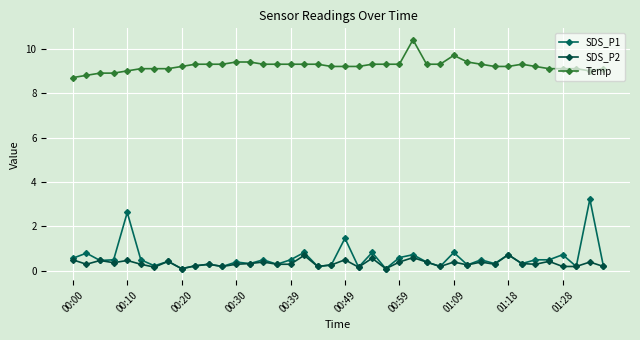

True or false: Temp has more than 2 interior local peaks.

True